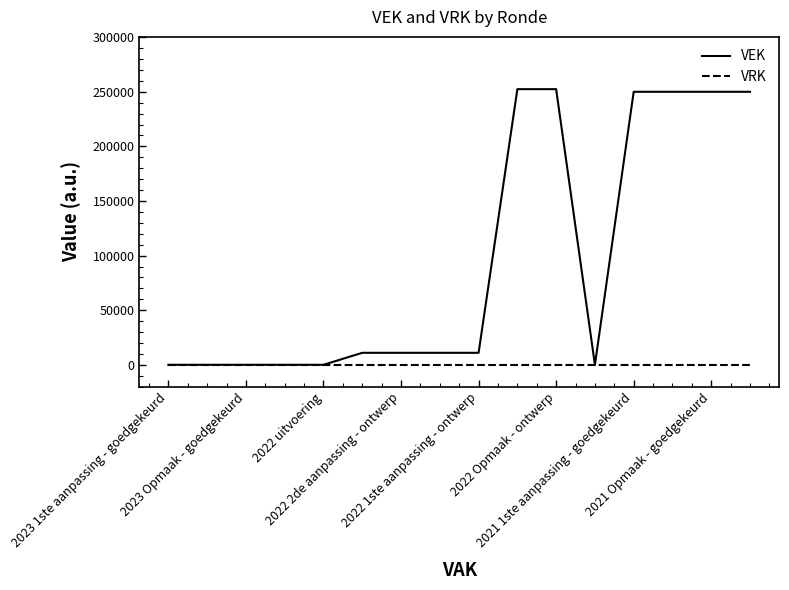

List the series in order of their overall mean, highest first.

VEK, VRK